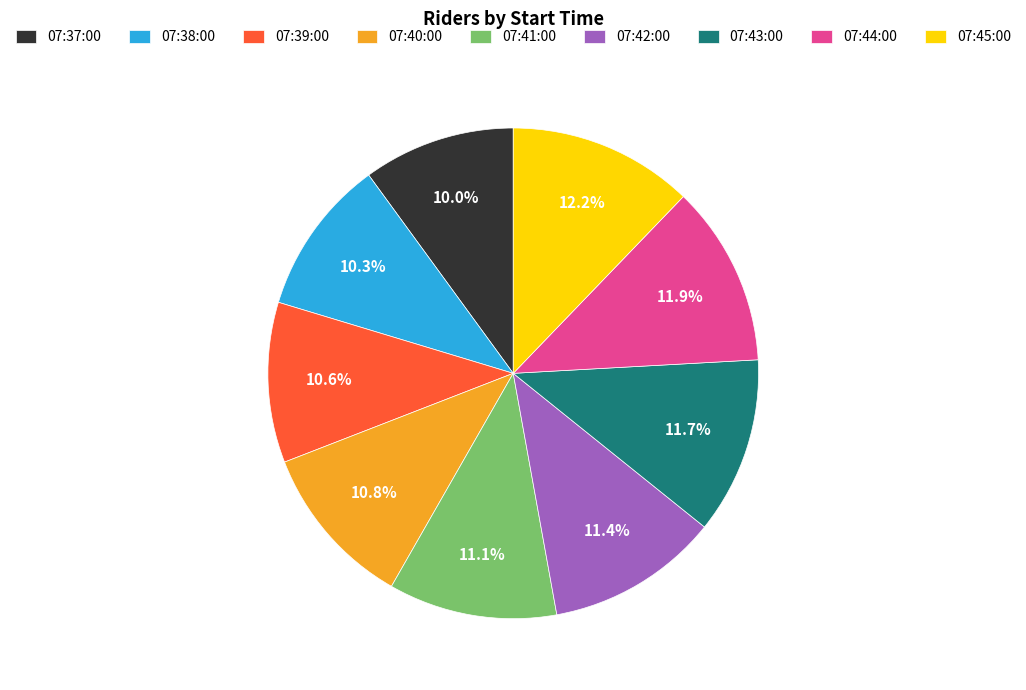

Between 07:41:00 and 07:43:00, which is larger?

07:43:00